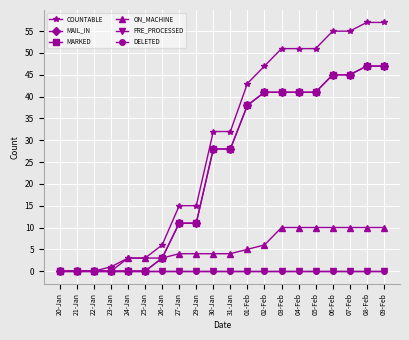

Does the chart have visible grid lines?

Yes